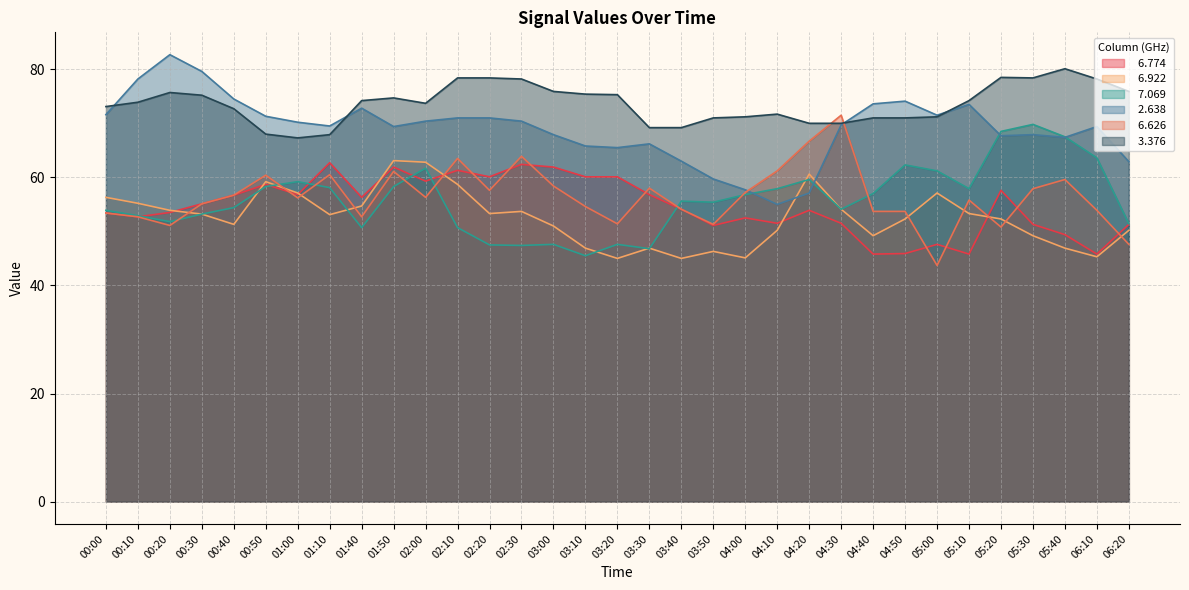

What is the spread (max minus min) of values at 01:00?

14.0